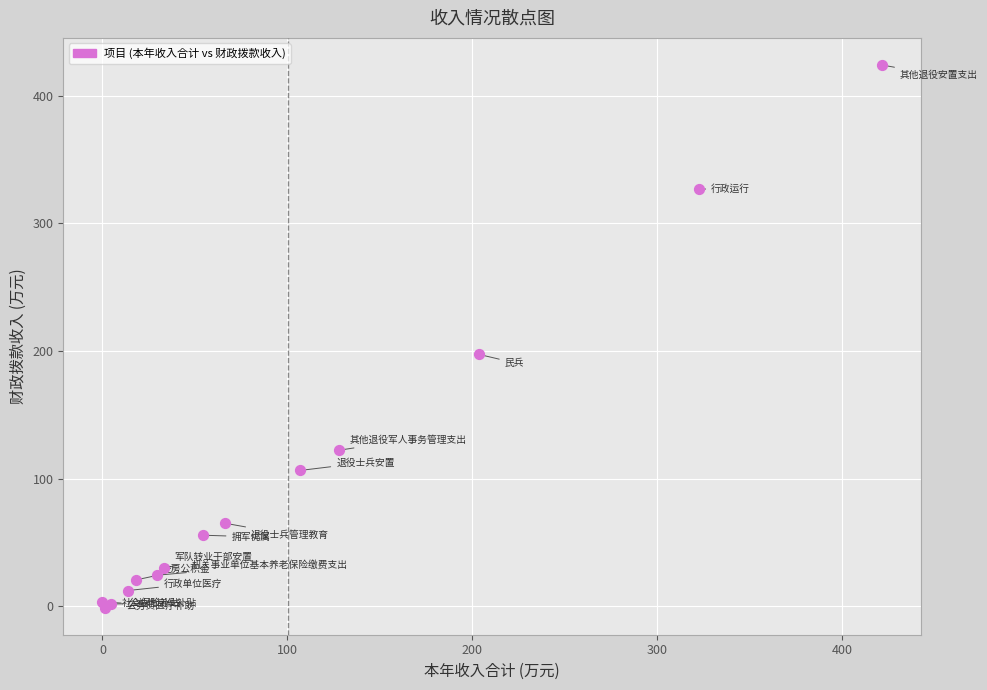

What Y value in the scatter plot is closest to 211?

197.3